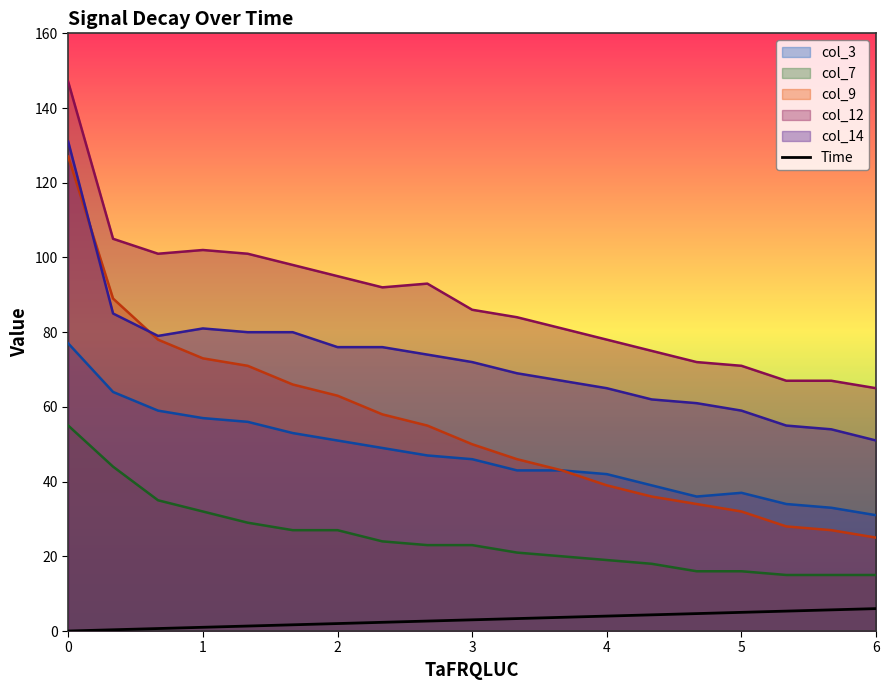

True or false: Time and col_3 cross at least once.

False